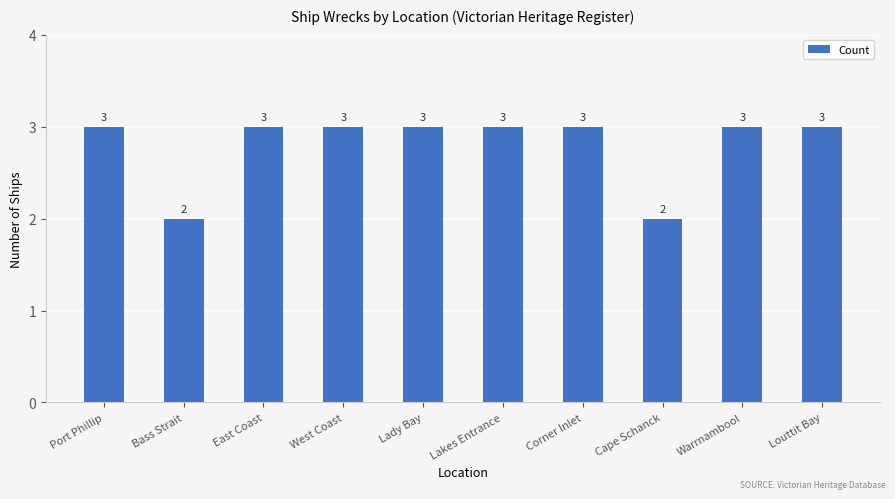

What is the average value?

3